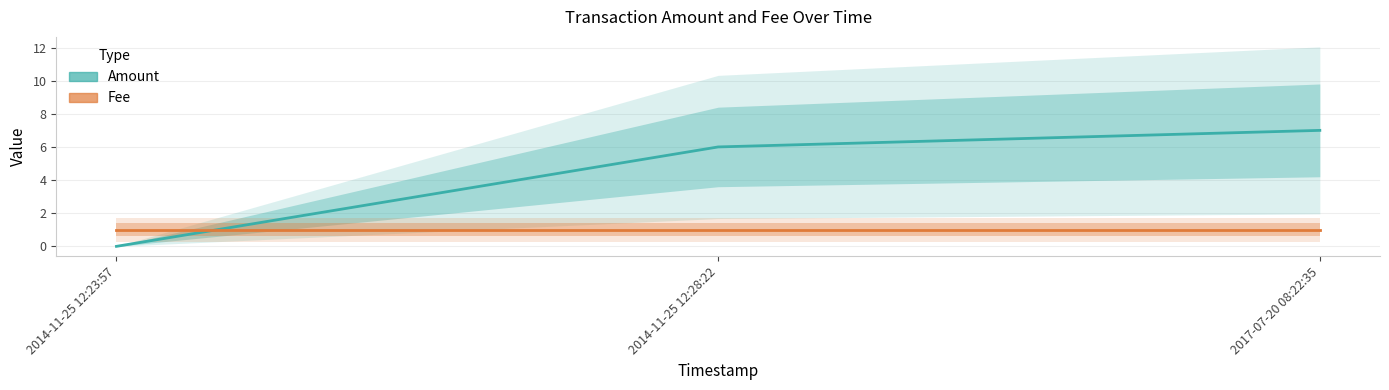

What position from the right is 2014-11-25 12:23:57?

3